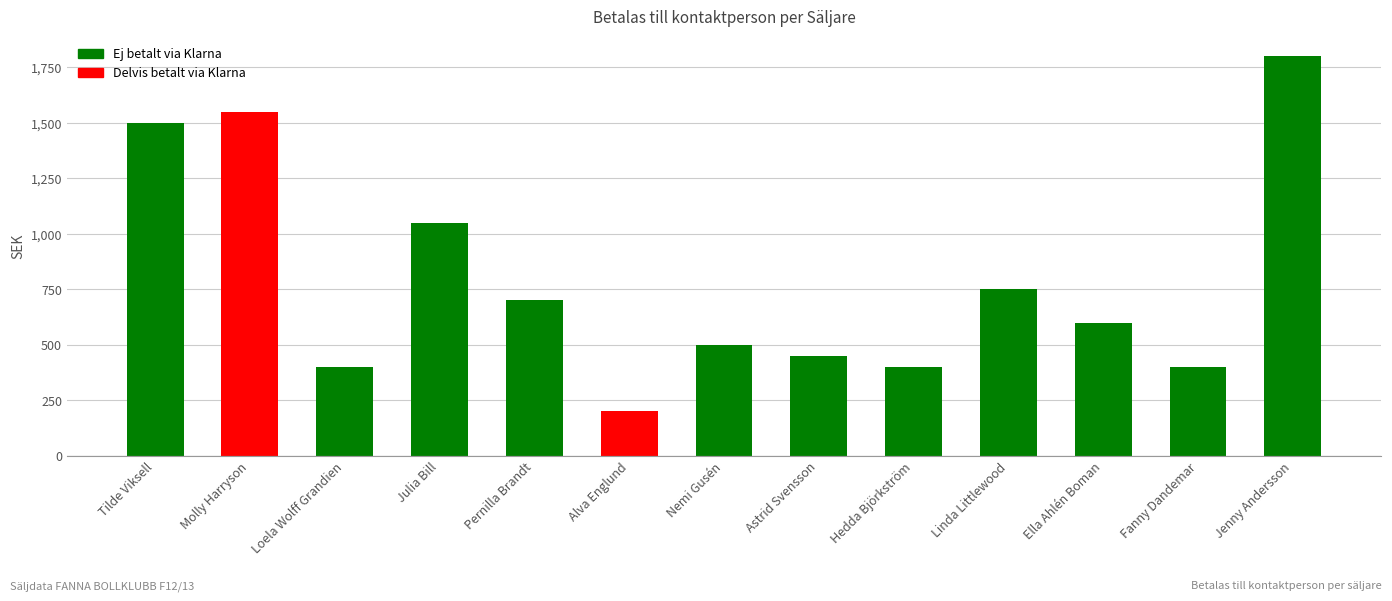

What is the value of the 10th bar from the left?

750